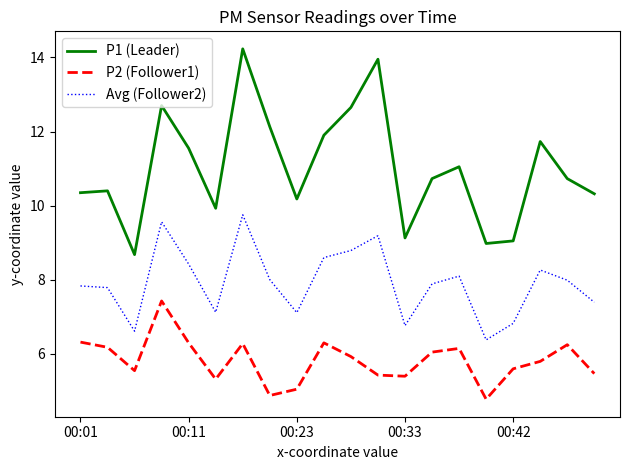

What is the difference between the second highest and minimum values in the Avg (Follower2) series?

3.2